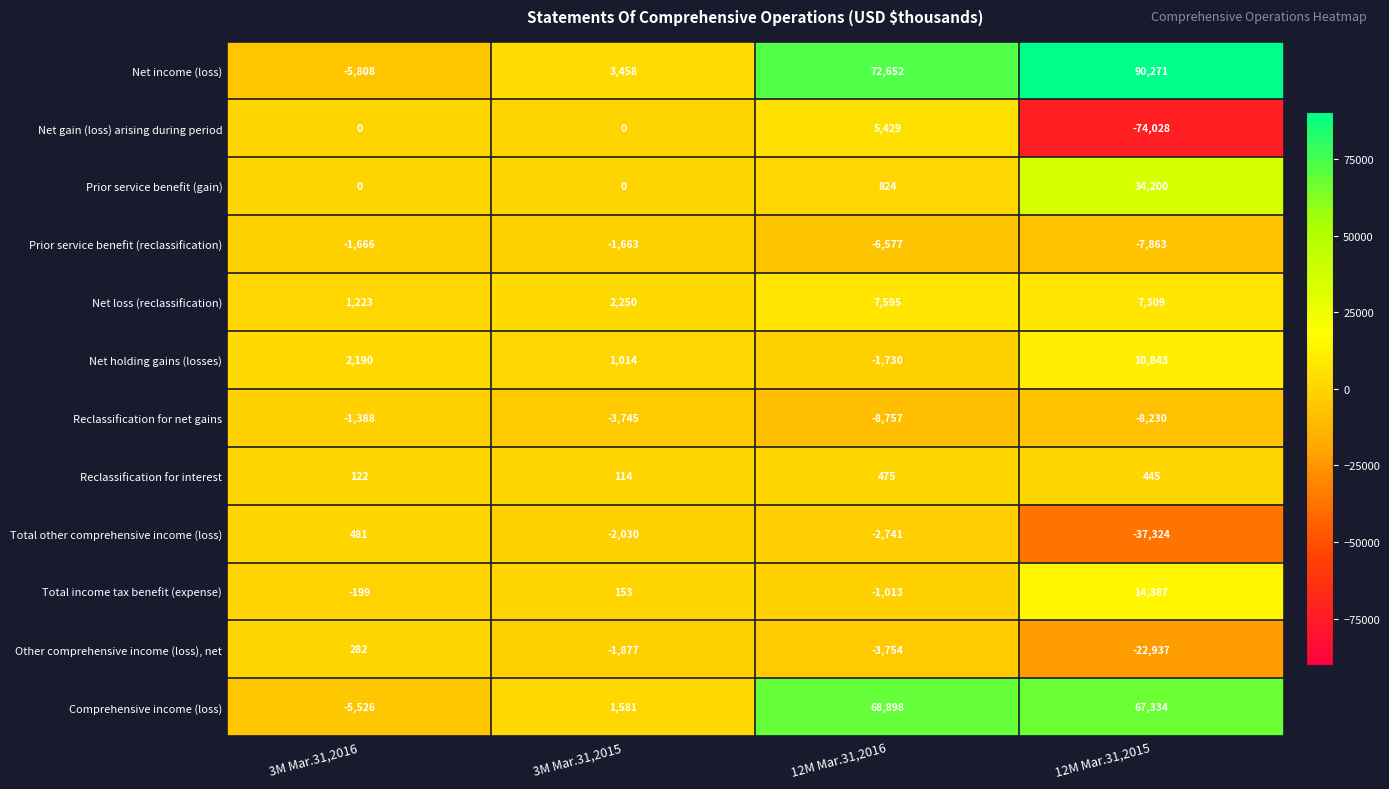

What is the highest value of the Total other comprehensive income (loss) series?

481